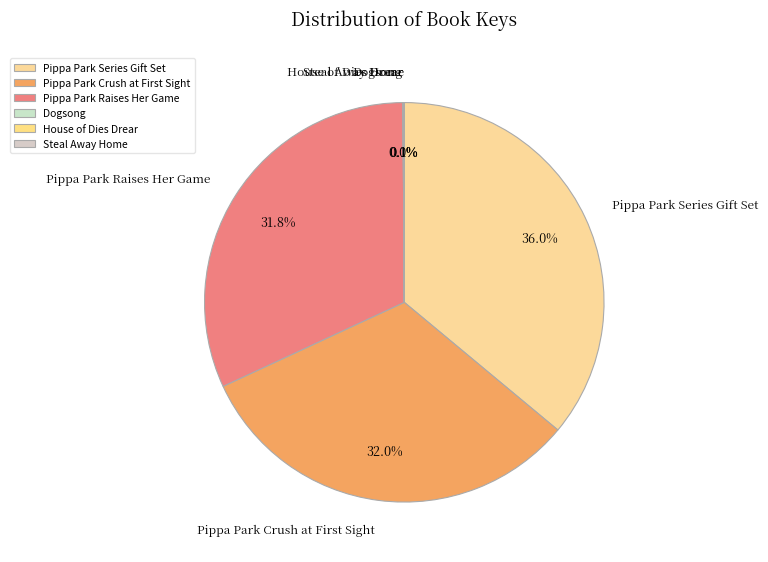

What is the largest slice in the pie chart?

Pippa Park Series Gift Set